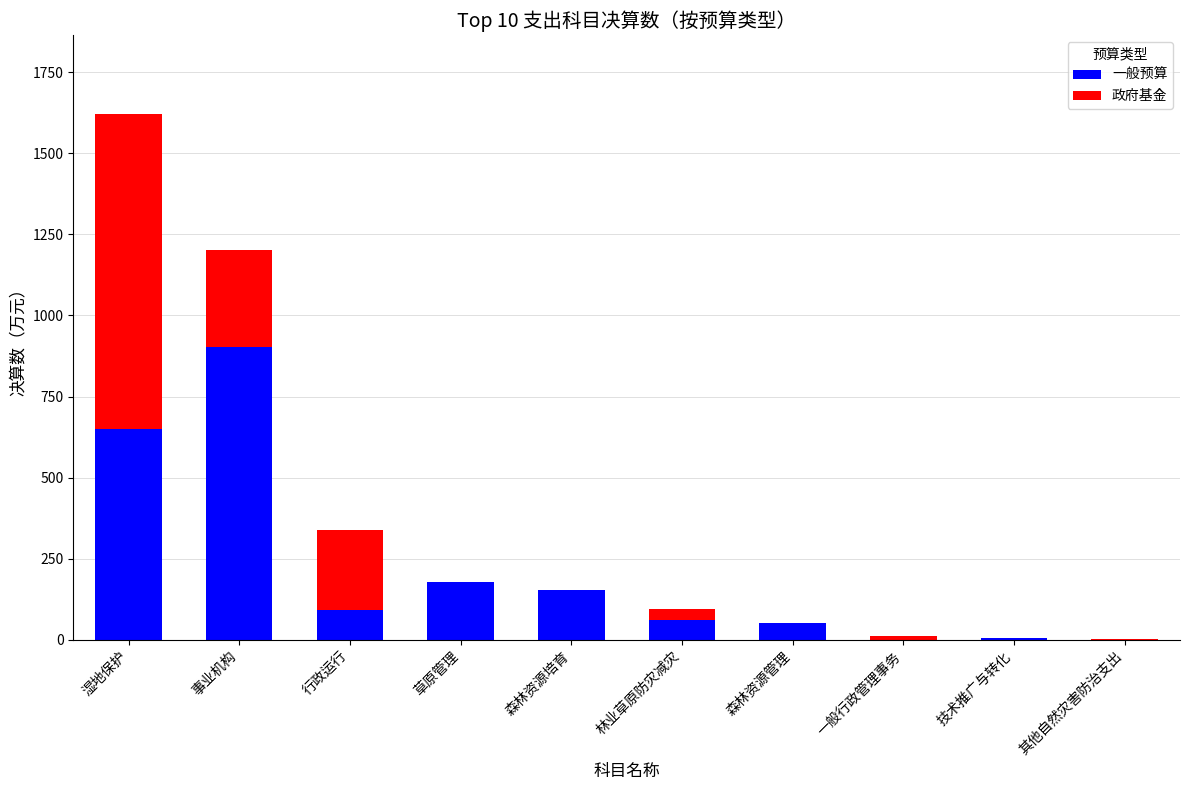

What are all the series names shown in the legend?

一般预算, 政府基金